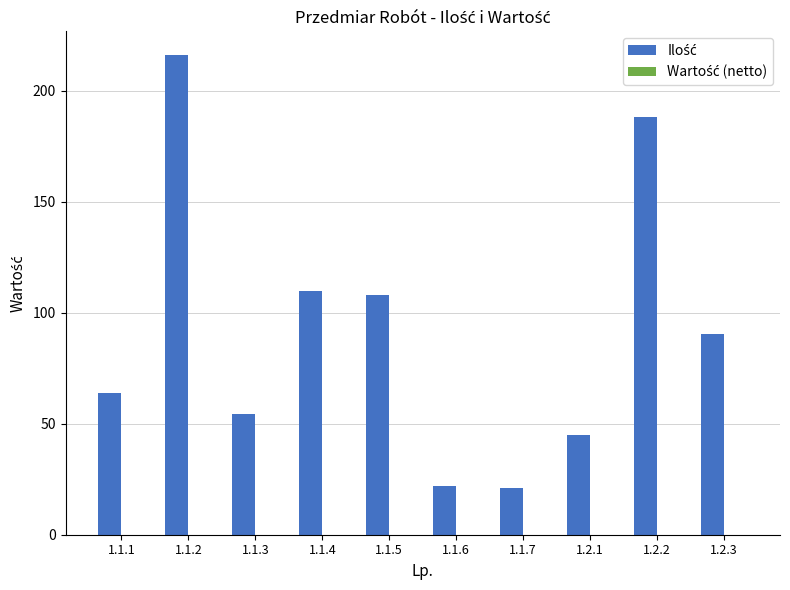

Between 1.1.7 and 1.1.4, which is larger?

1.1.4